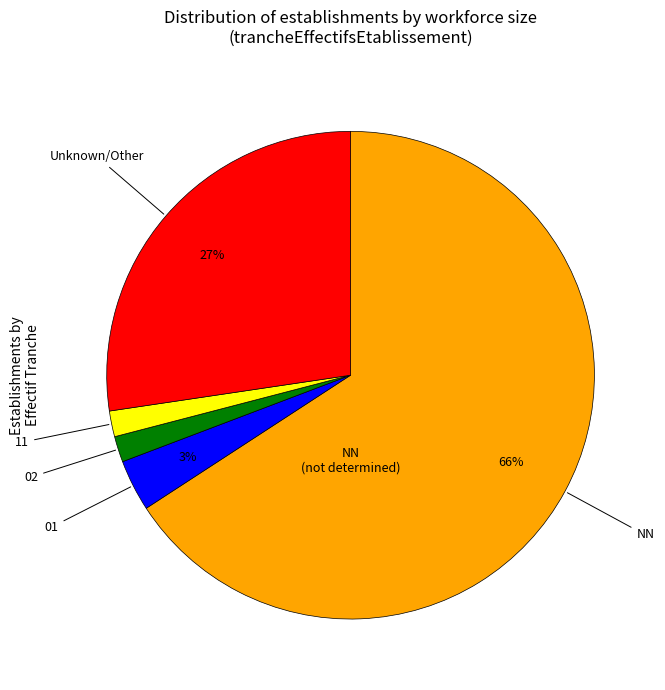

To the nearest percent, what is the average slice percentage?

20%